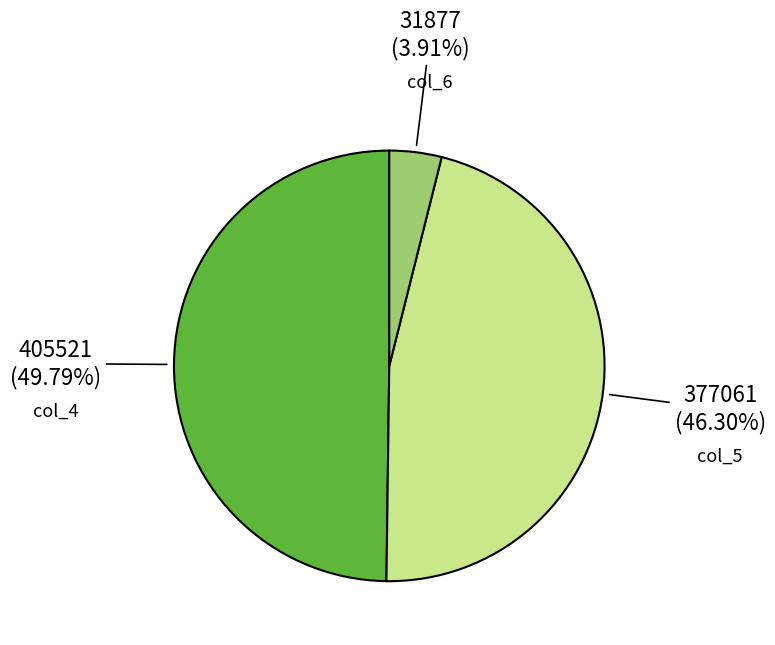

Rank the categories by value from lowest to highest.

col_6, col_5, col_4